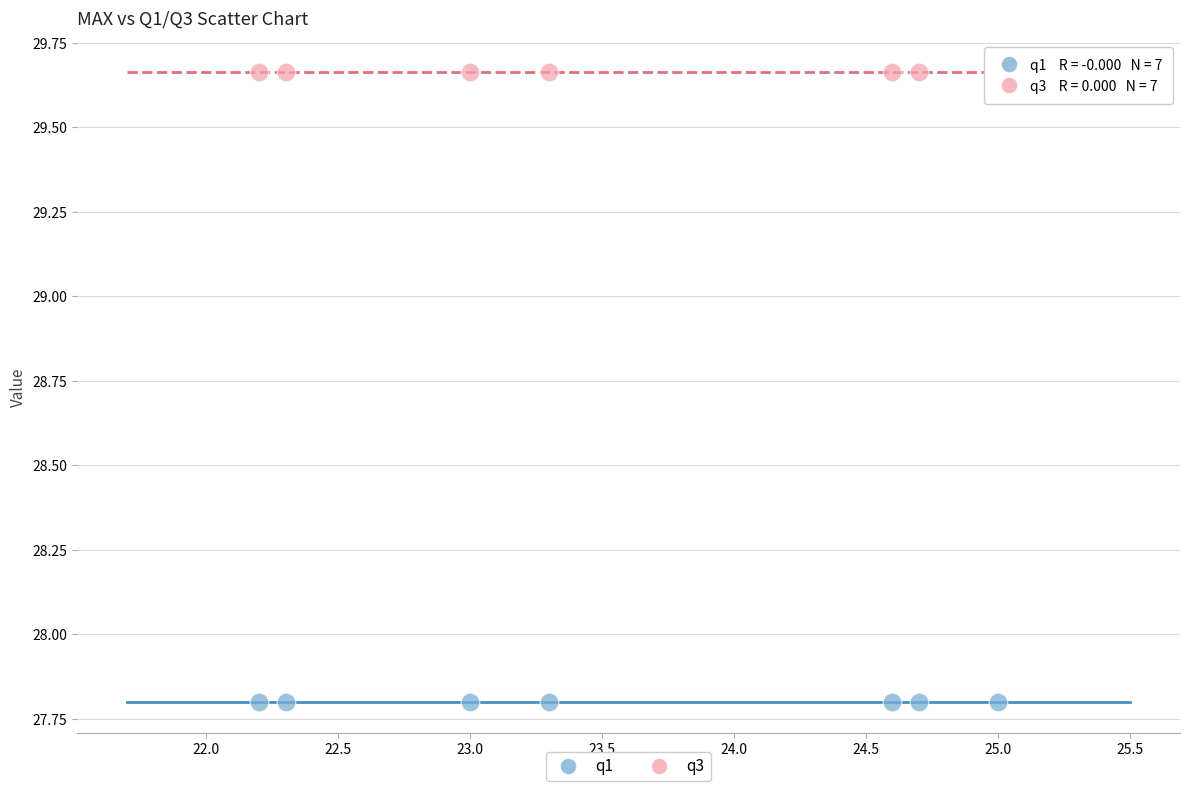

Which series reaches the minimum Y coordinate?

q1